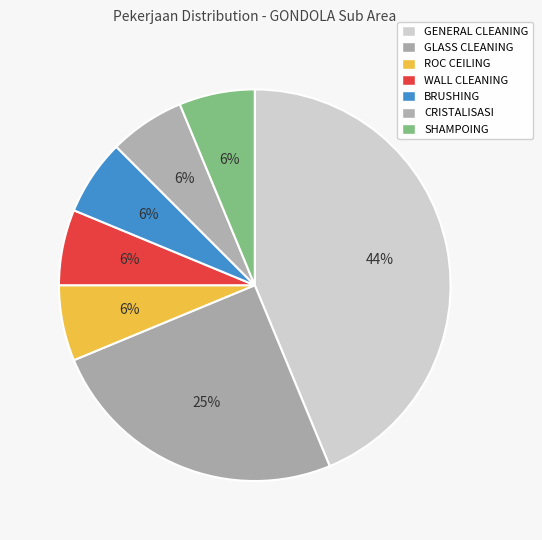

How much of the chart is everything except BRUSHING?

93.8%